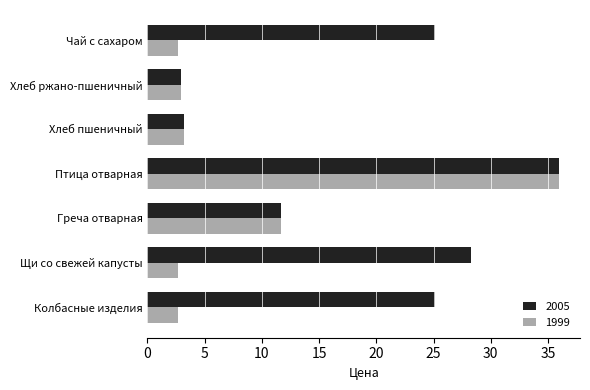

Is it true that 2005 equals 5.9 at Греча отварная?

False